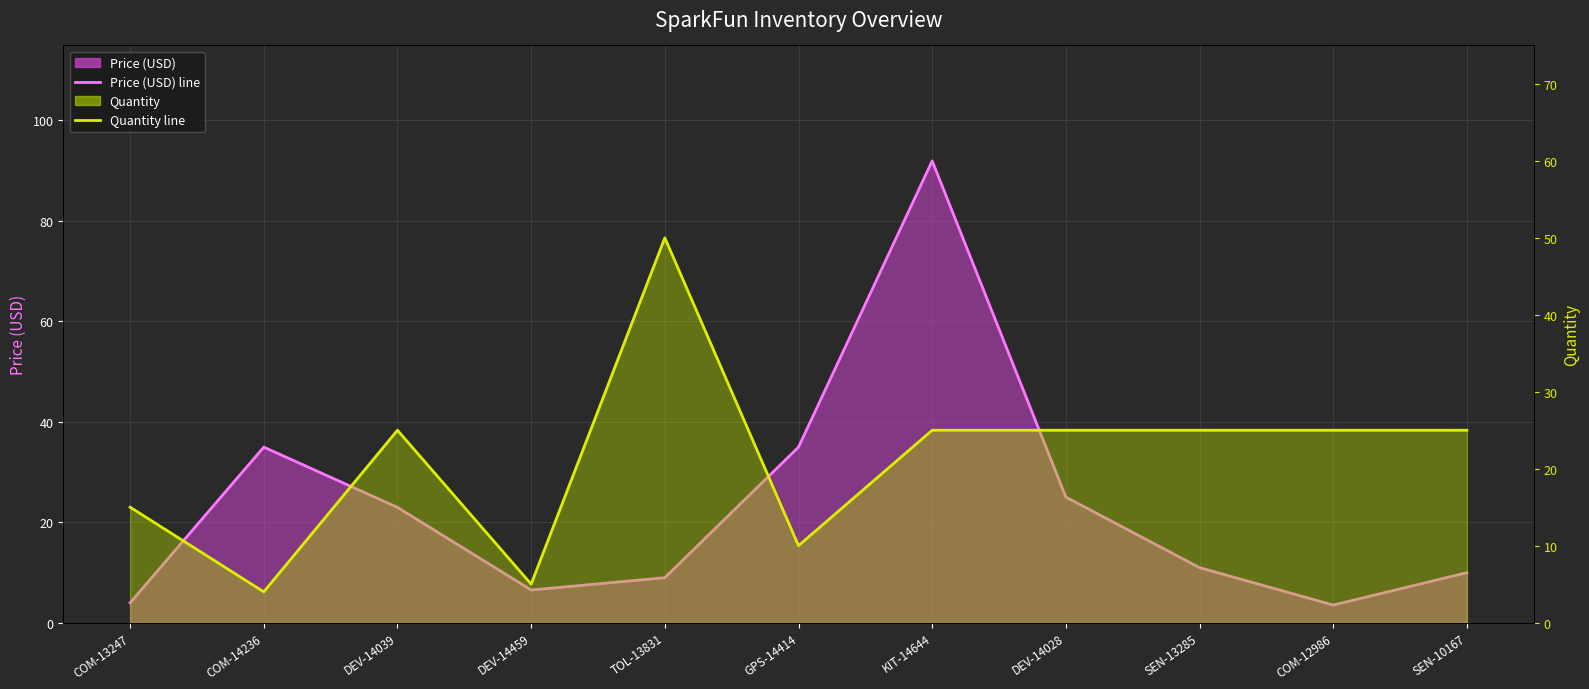

What is the approximate value of Quantity line at COM-13247?

15.0